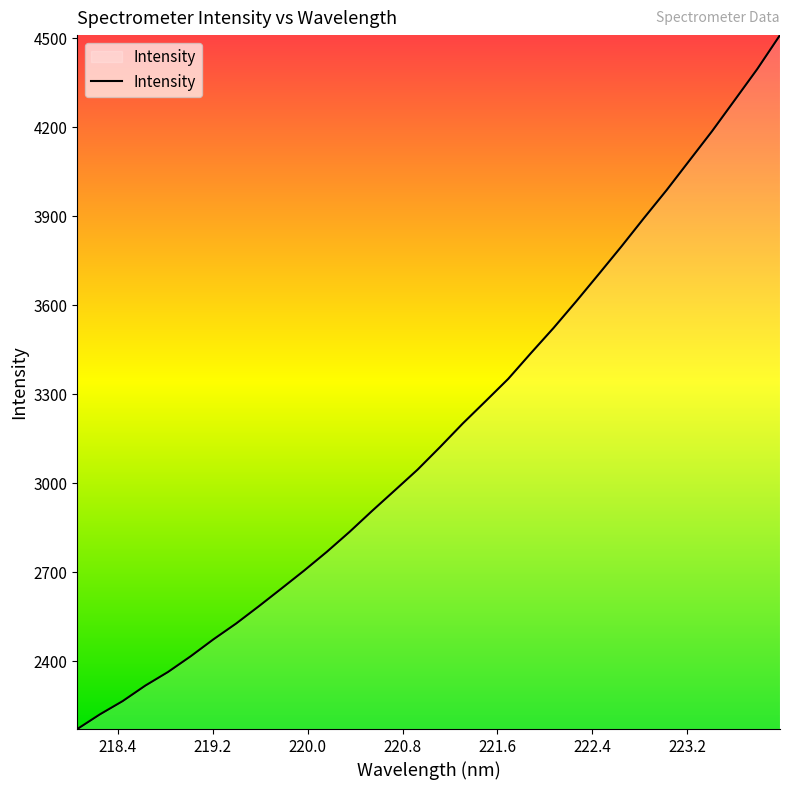

What is the difference between the maximum and minimum values?

2337.7